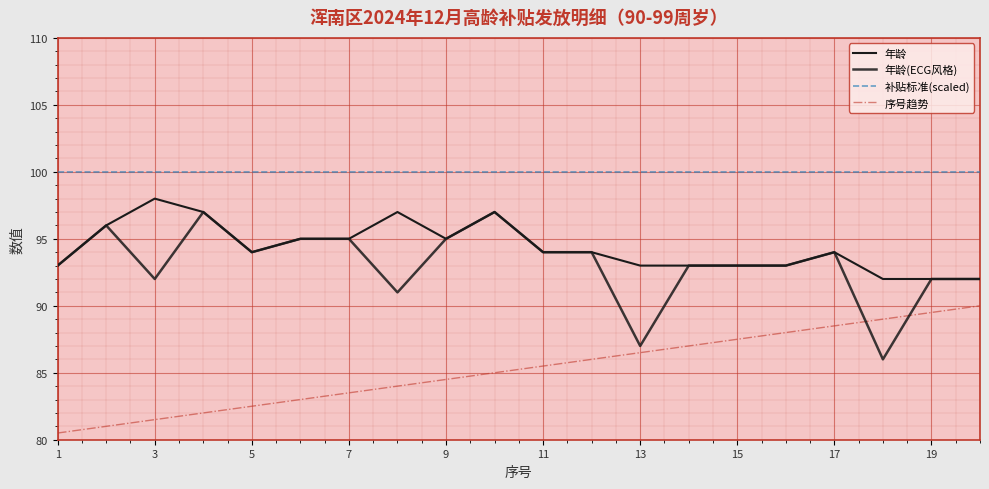

Rank the series by their maximum value, from highest to lowest.

补贴标准(scaled), 年龄, 年龄(ECG风格), 序号趋势